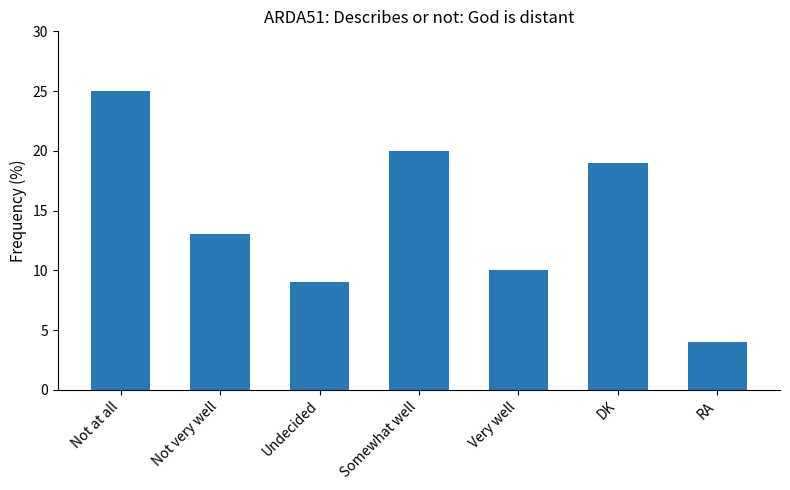

Reading left to right, list all the values displayed in this chart.

25	13	9	20	10	19	4